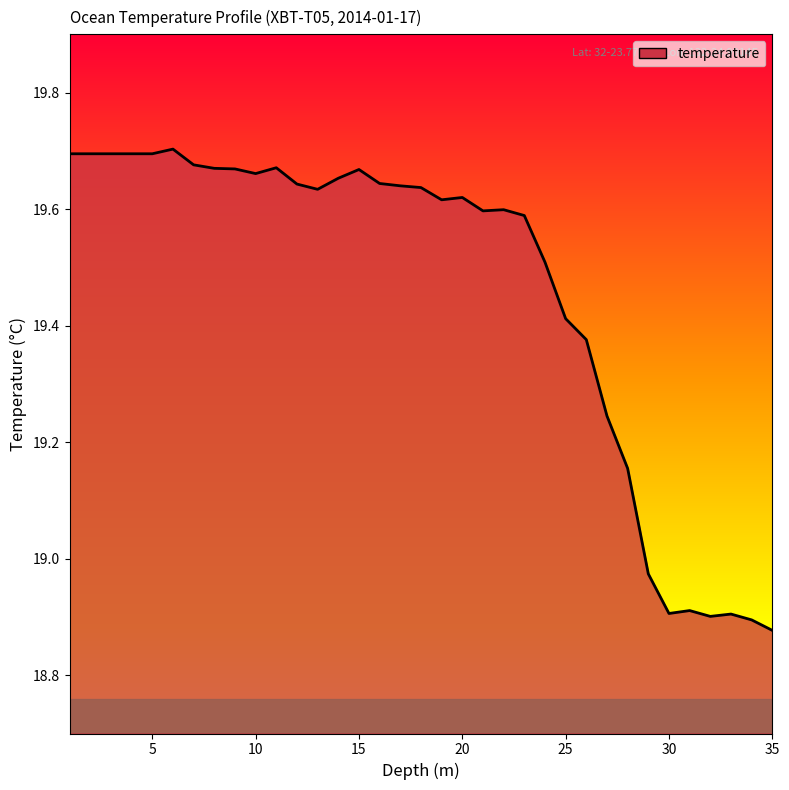

What is the difference between the maximum and minimum values?

0.8